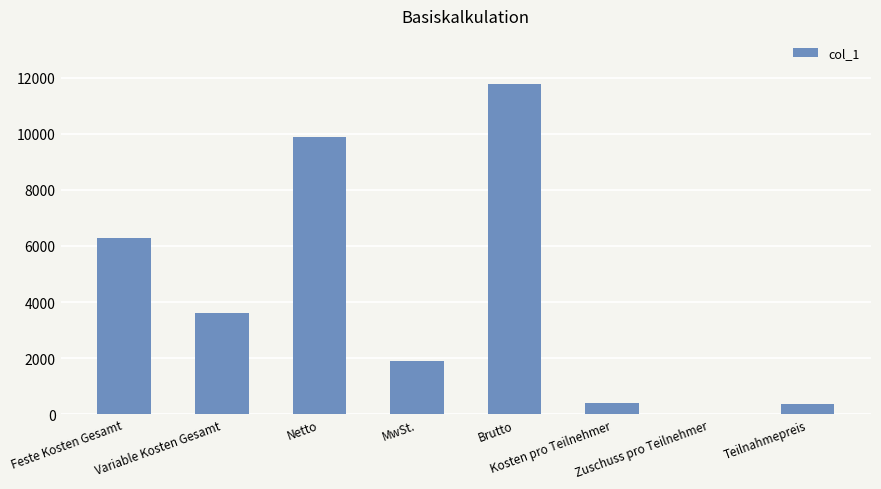

What is the sum of all values?

34247.4